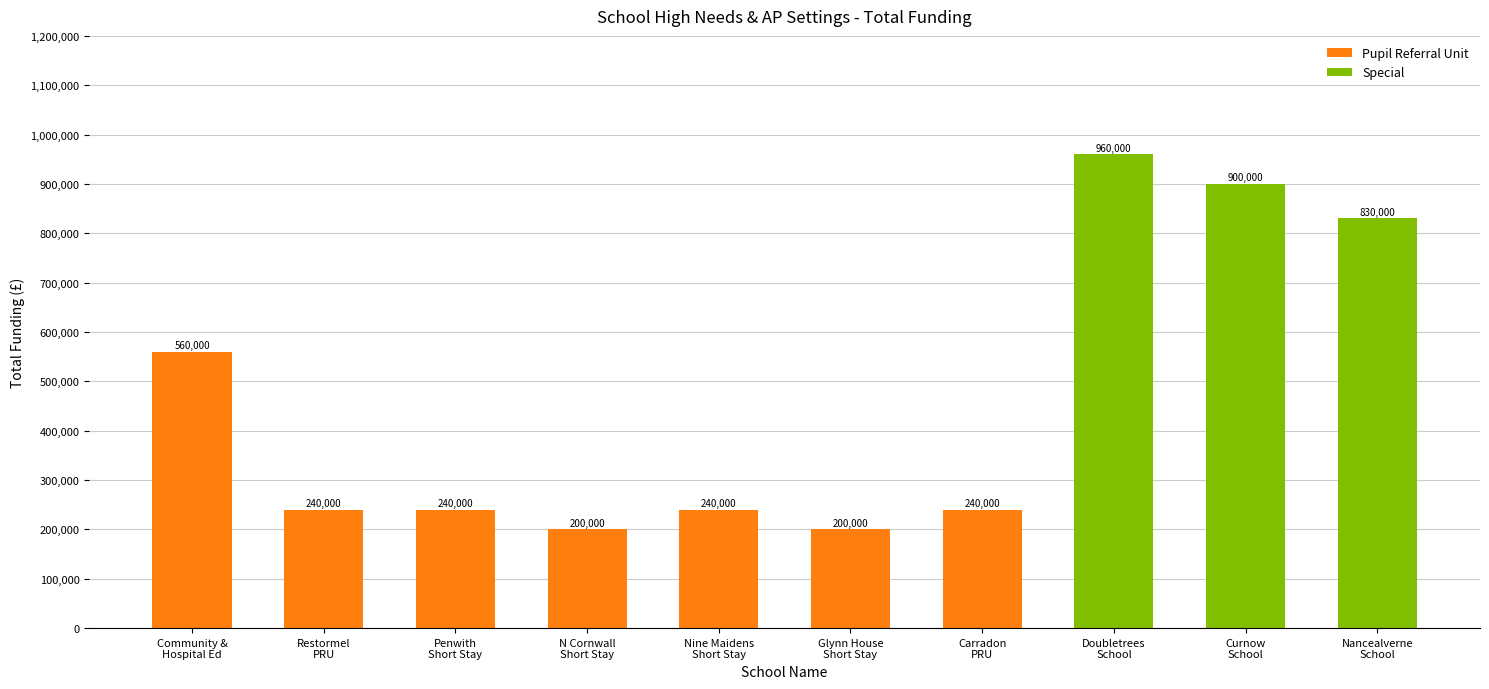

Count the number of categories in the chart.

10